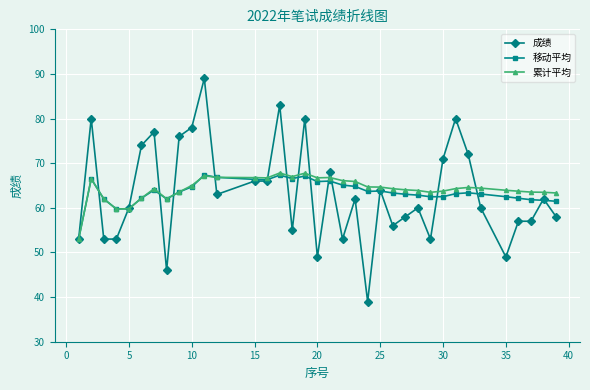

What is the value of the 成绩 point at the 19th from the left?

68.0